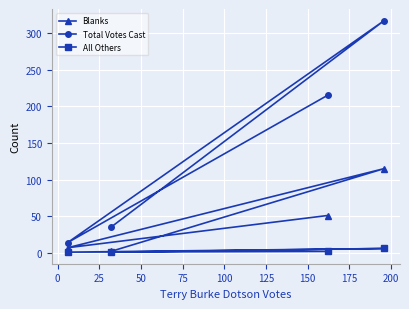

Which series has the widest spread of values?

Total Votes Cast